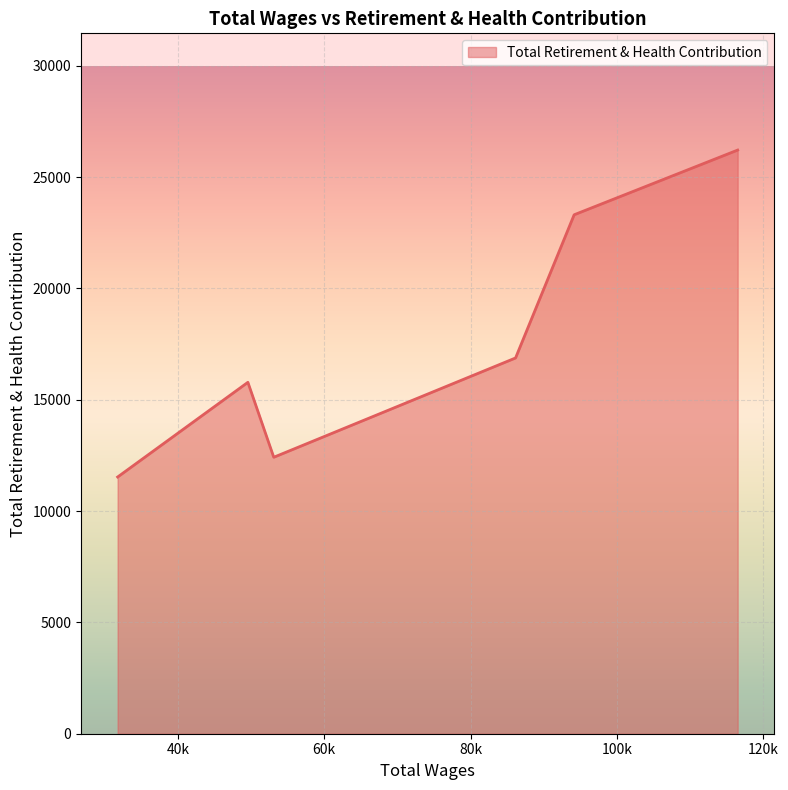

True or false: there are more than 2 points higher than both neighbors.

False